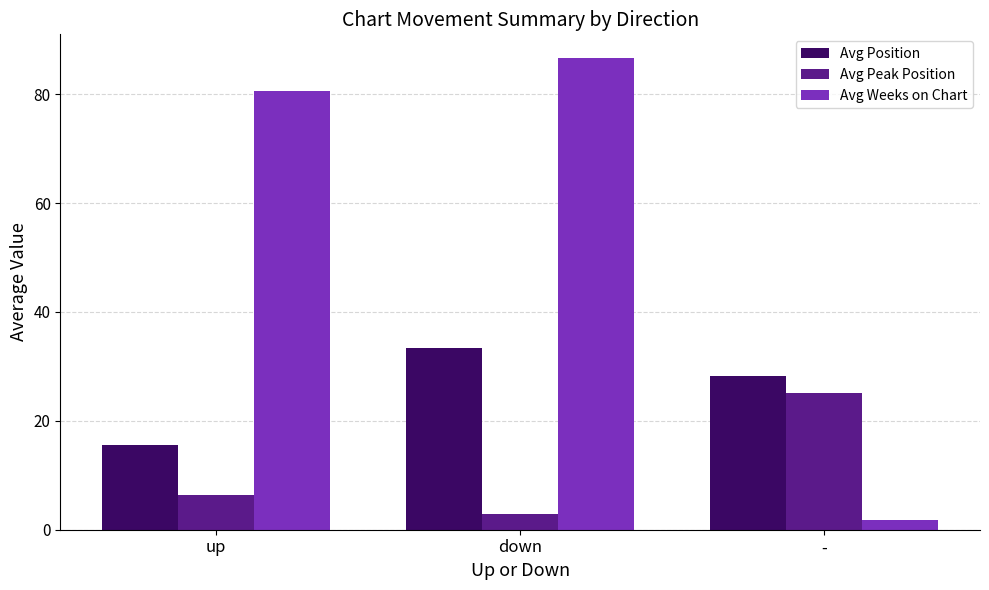

Which series changed the most between up and -?

Avg Weeks on Chart